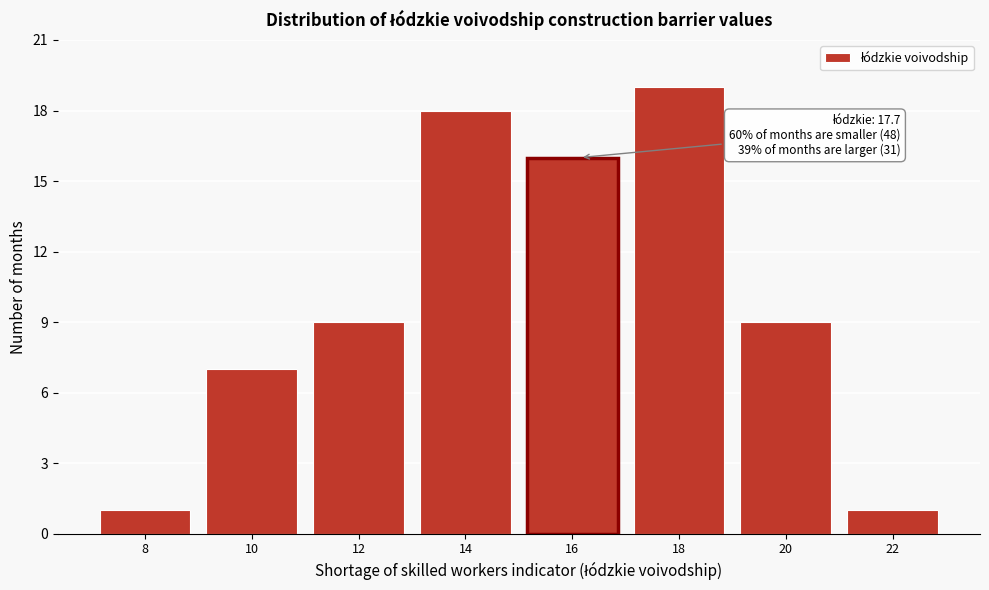

Reading left to right, what are all the values shown in this chart?

1	7	9	18	16	19	9	1